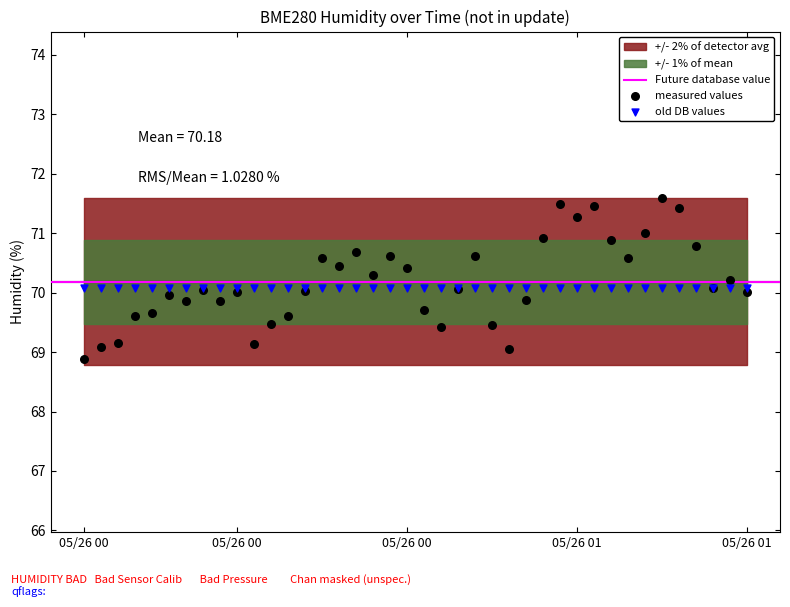

Which series contains the highest Y value?

measured values